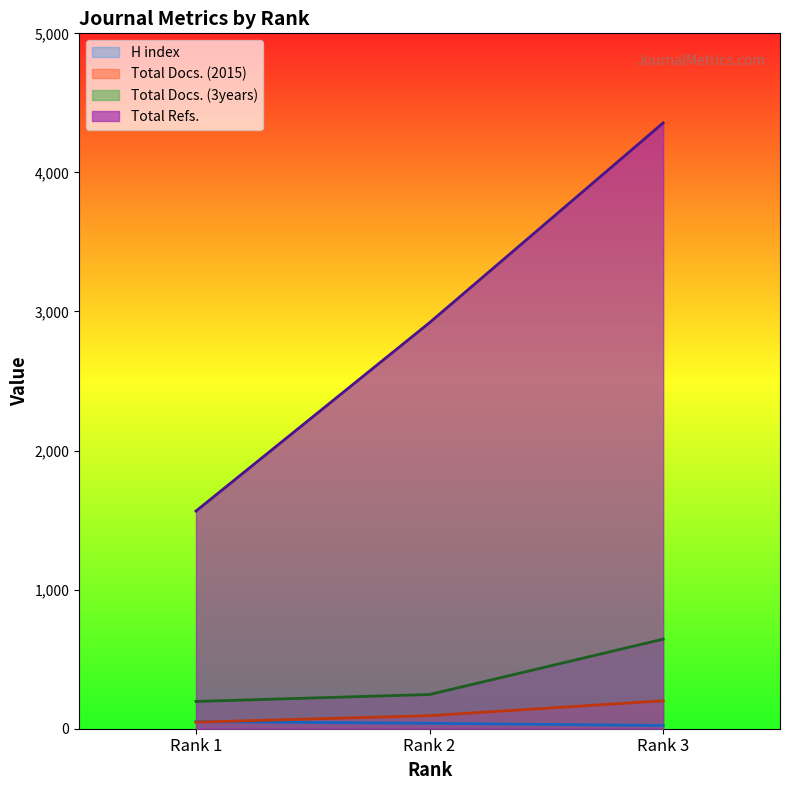

At how many categories does at least one series exceed 1140?

3